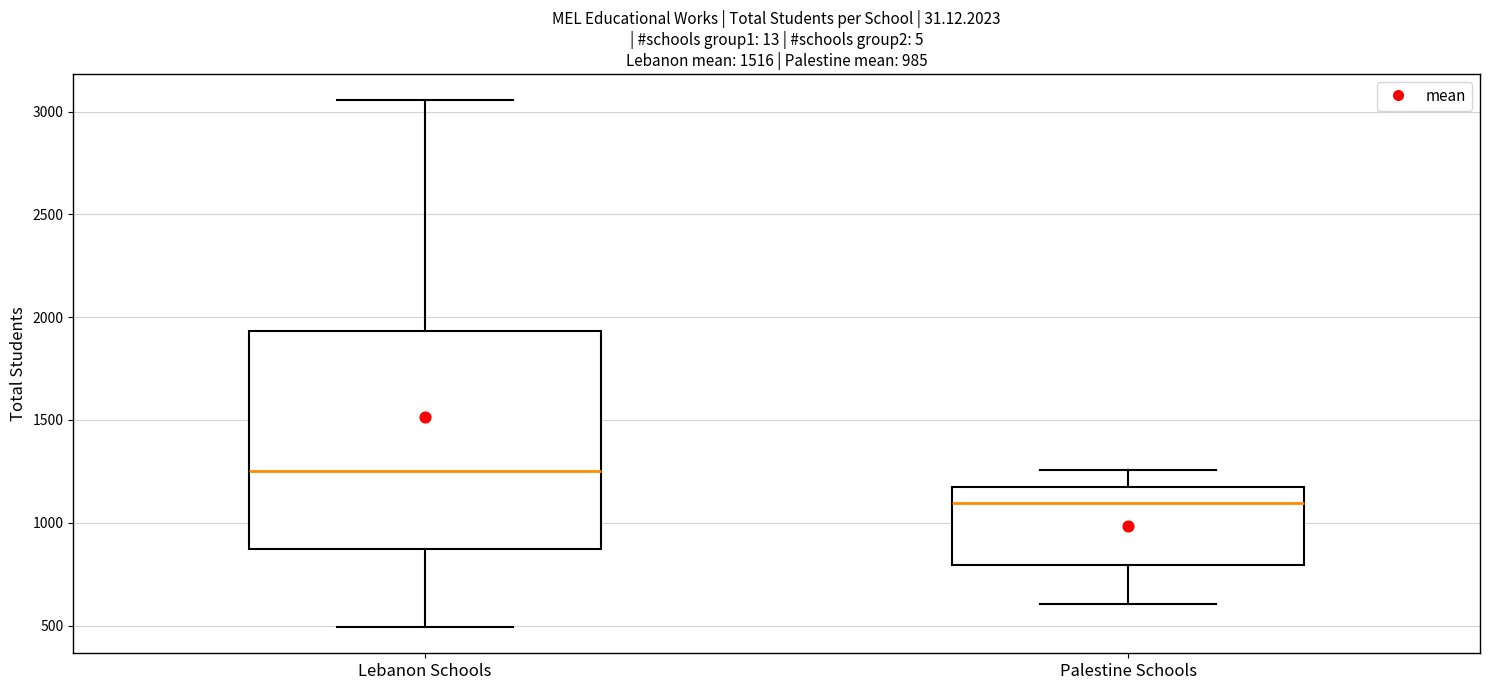

Where does the upper whisker of the box for Lebanon Schools end on the y-axis? The values are not printed on the chart, so give them approximately, as read against the axis.

3050